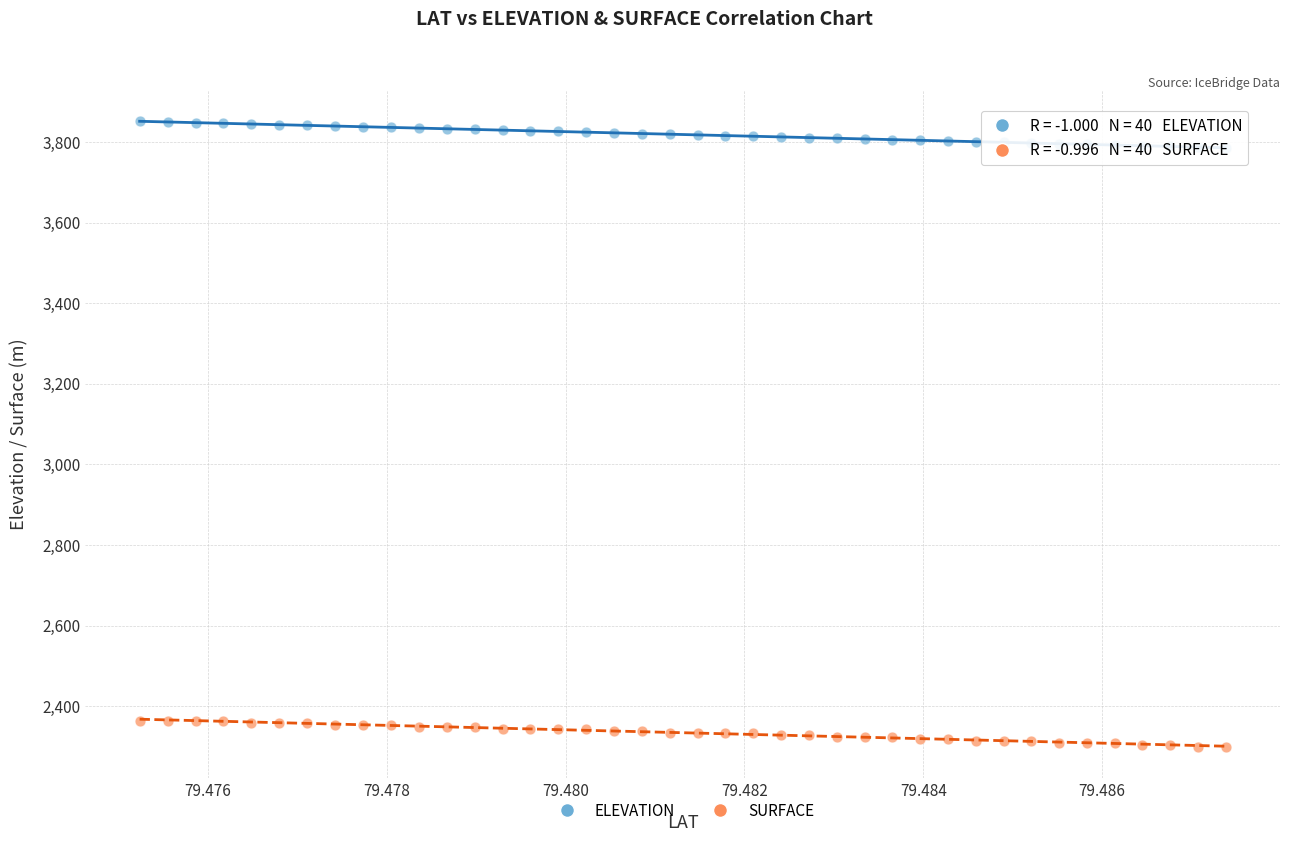

Across all data points, what is the range of Y values (max minus min)?

1553.8